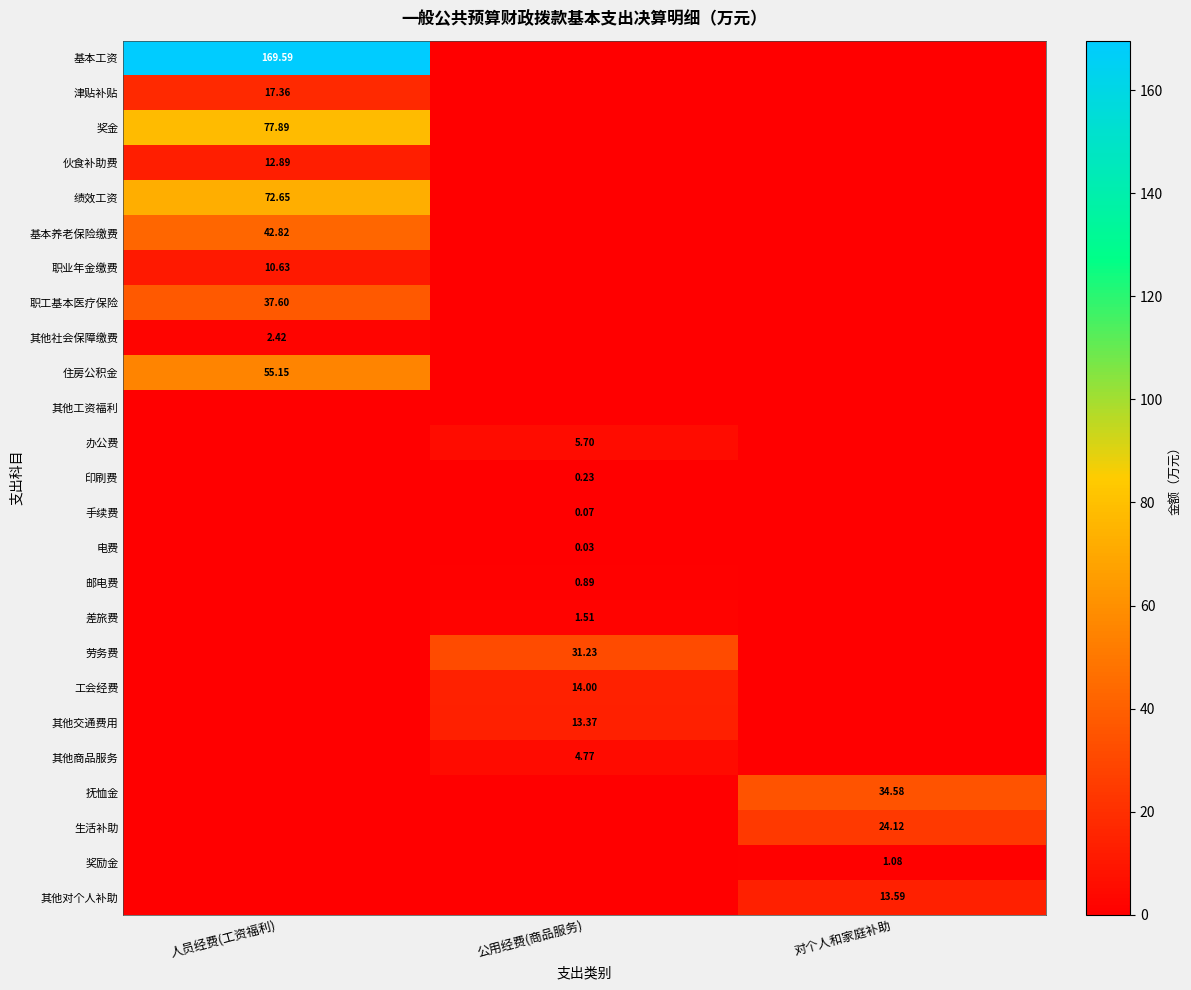

What is the difference between the highest and lowest values at 人员经费(工资福利)?

169.6